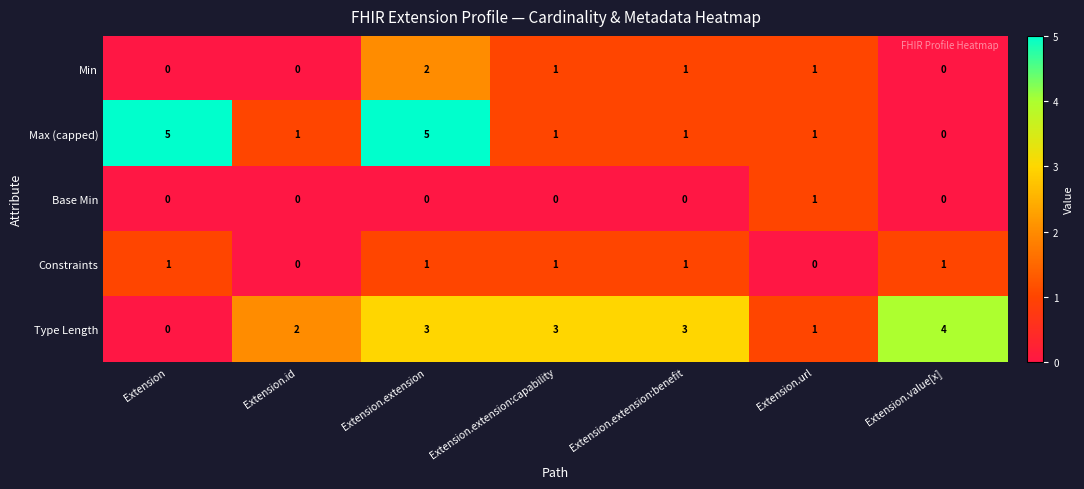

How many categories are shown in the chart?

7